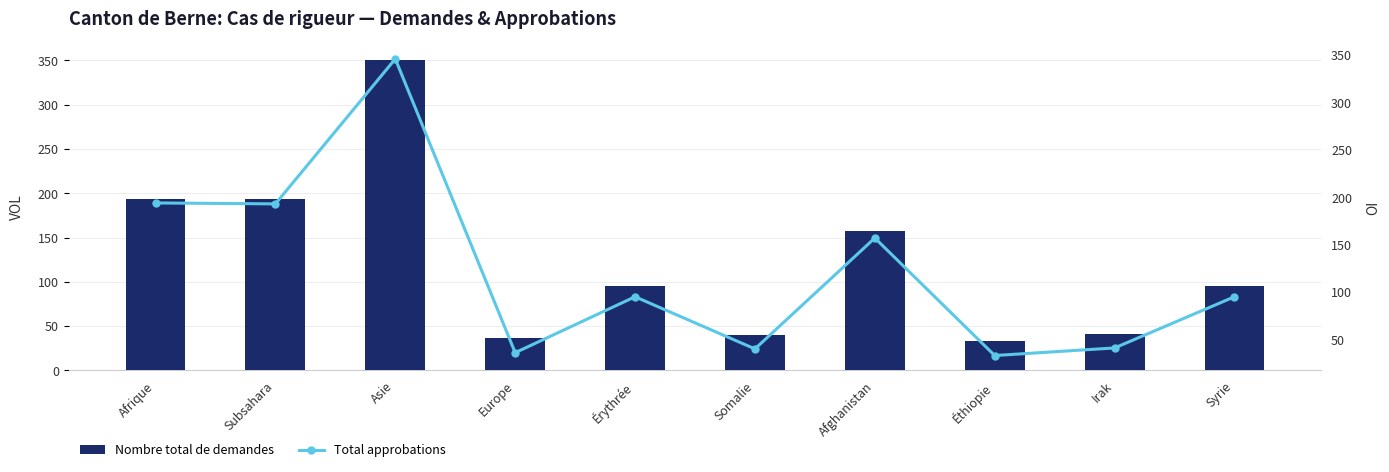

What is the average value of the Total approbations series?

123